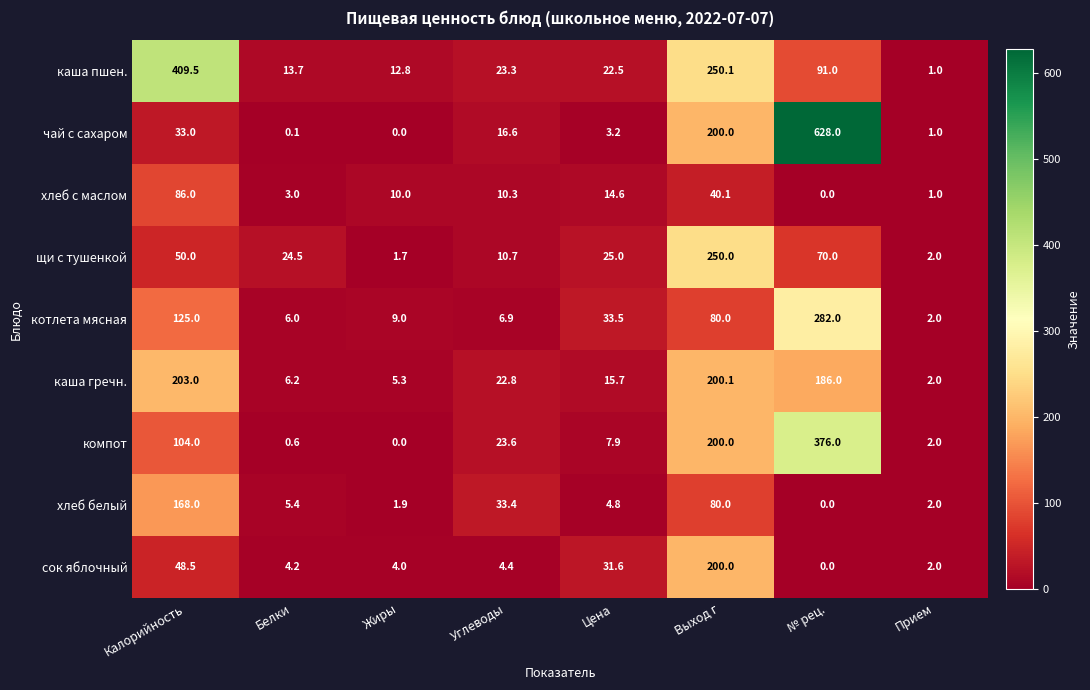

Is it true that котлета мясная equals 33.5 at Цена?

True